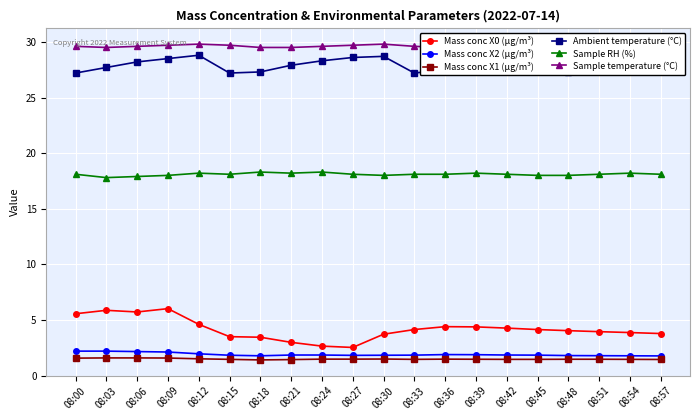

True or false: Mass conc X1 (μg/m³) and Sample RH (%) cross at least once.

False